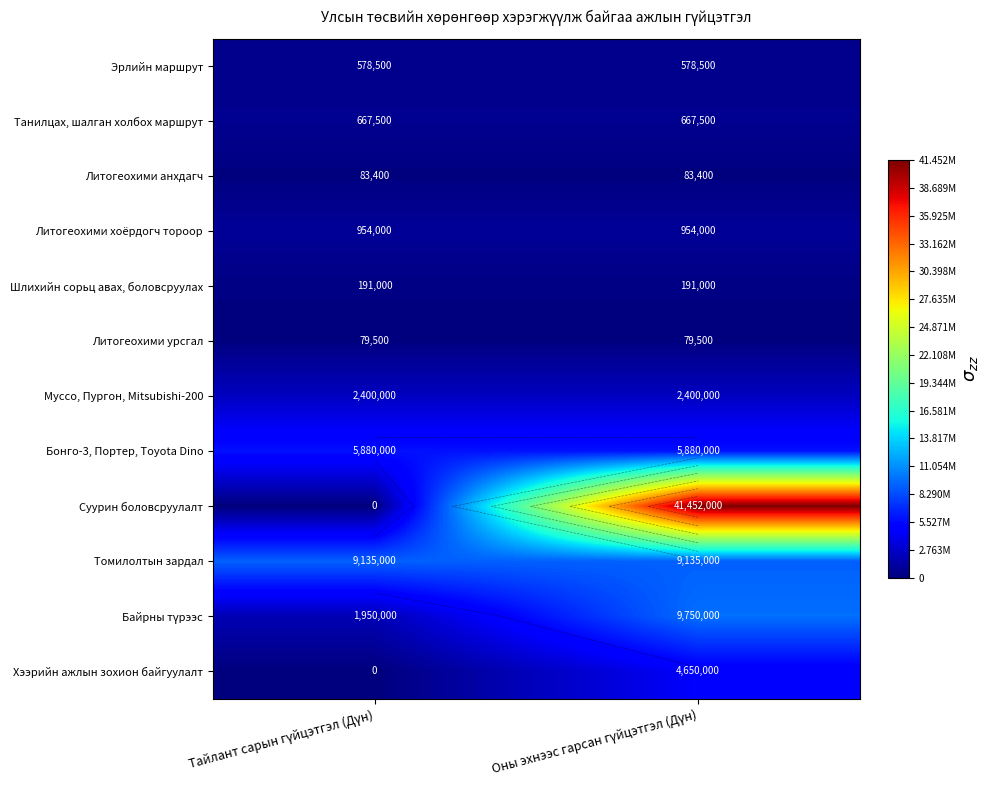

Which has a higher value, Оны эхнээс гарсан гүйцэтгэл (Дүн) or Тайлант сарын гүйцэтгэл (Дүн)?

Оны эхнээс гарсан гүйцэтгэл (Дүн)